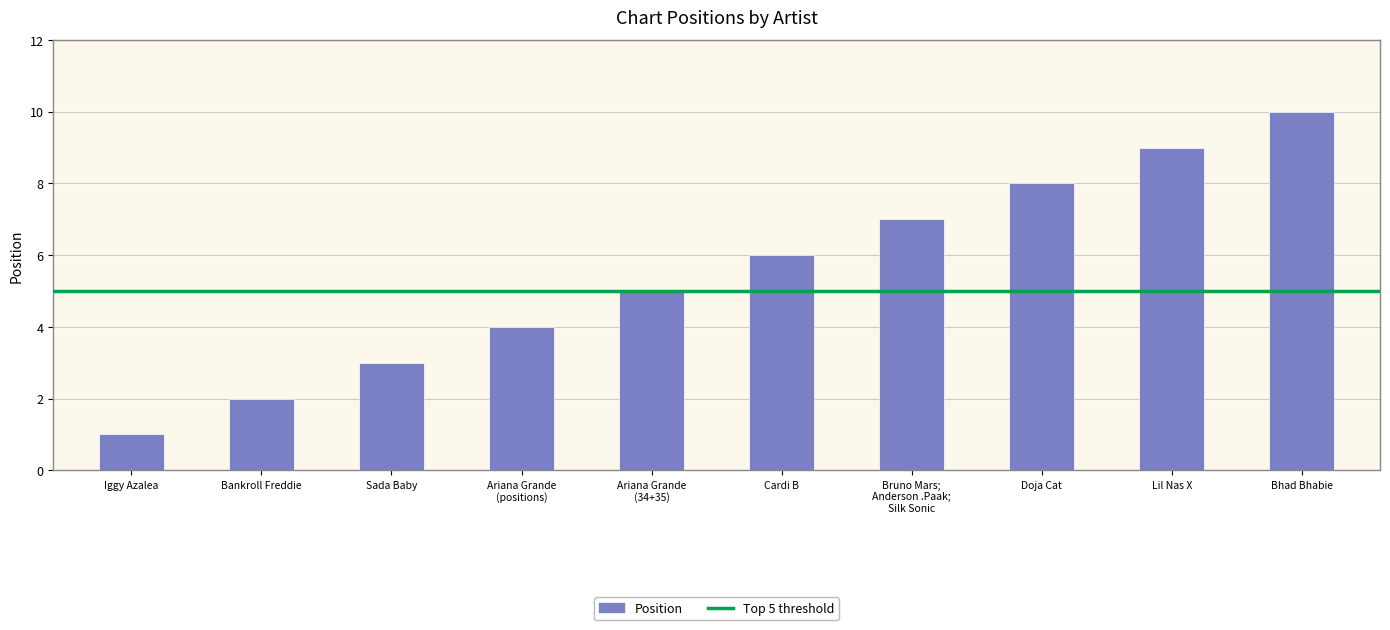

What value does the data have at Lil Nas X?

9